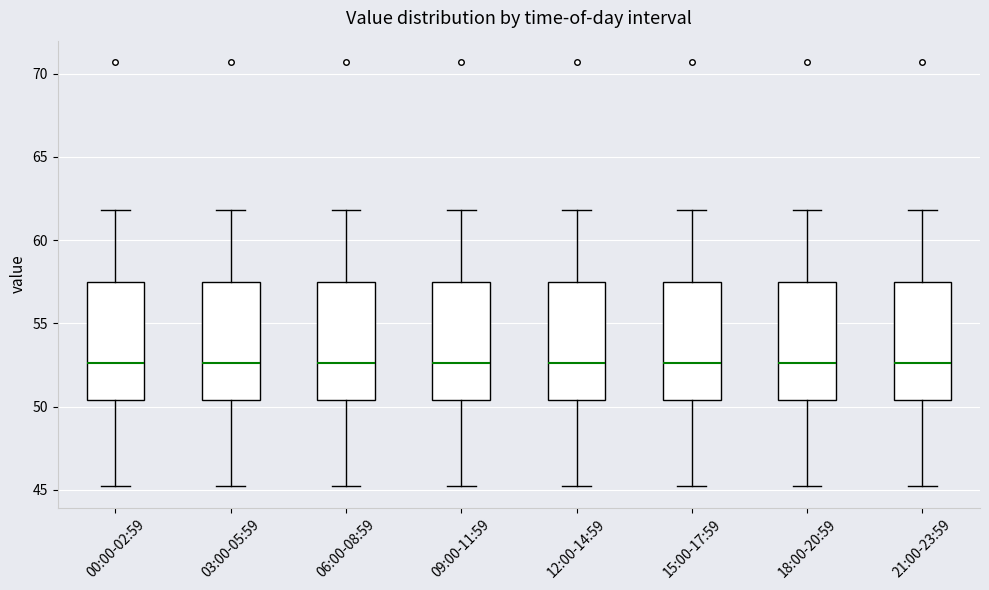

Where is the lower edge of the box for 18:00-20:59 on the y-axis? The values are not printed on the chart, so give them approximately, as read against the axis.

50.5